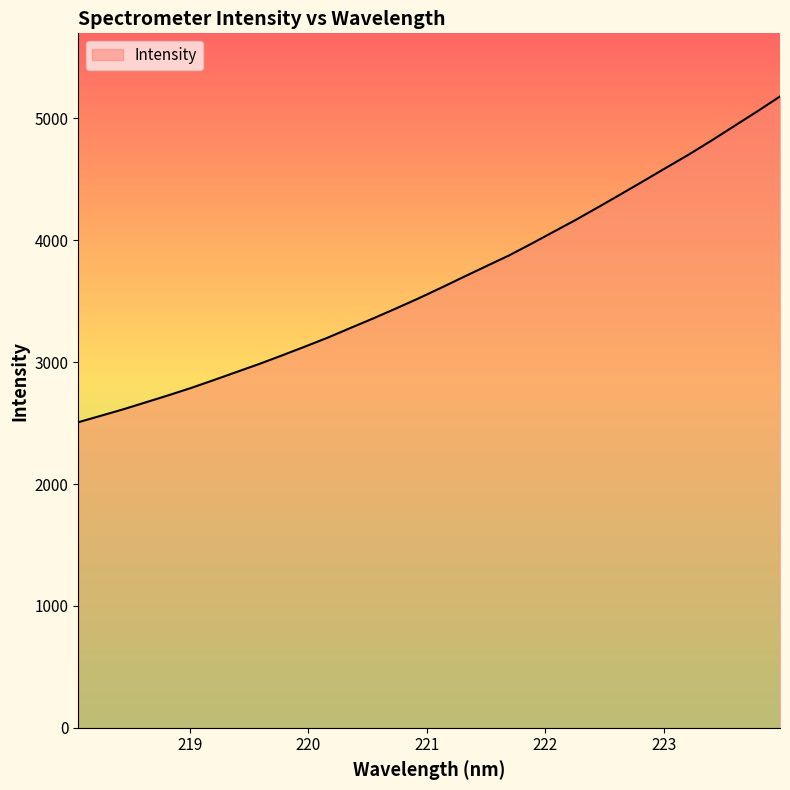

Does the chart have visible grid lines?

No